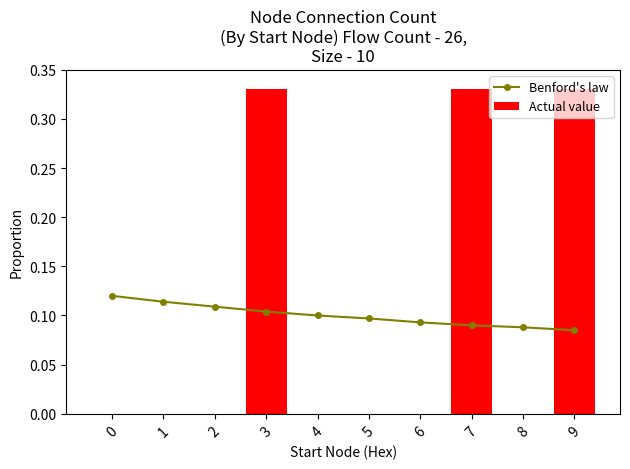

Which category has the lowest value in the Benford's law series?

9